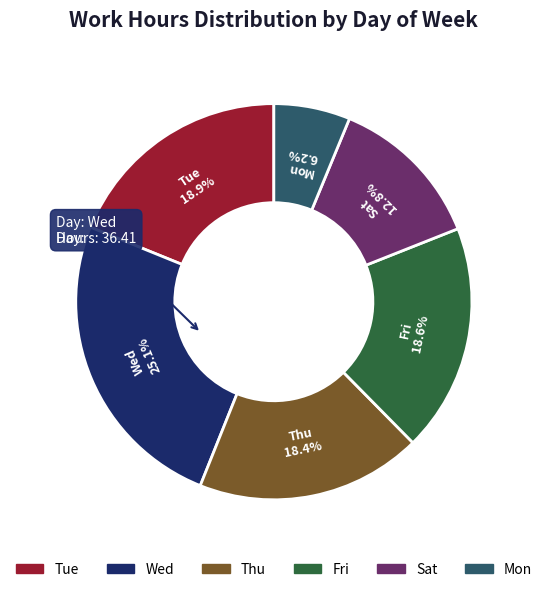

Count the number of slices in the pie.

6